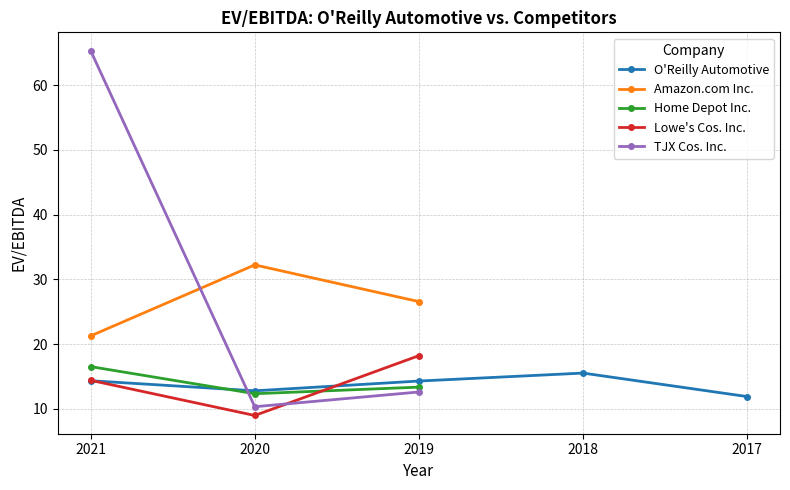

The value of Home Depot Inc. at 2020 is 12.3. True or false?

True